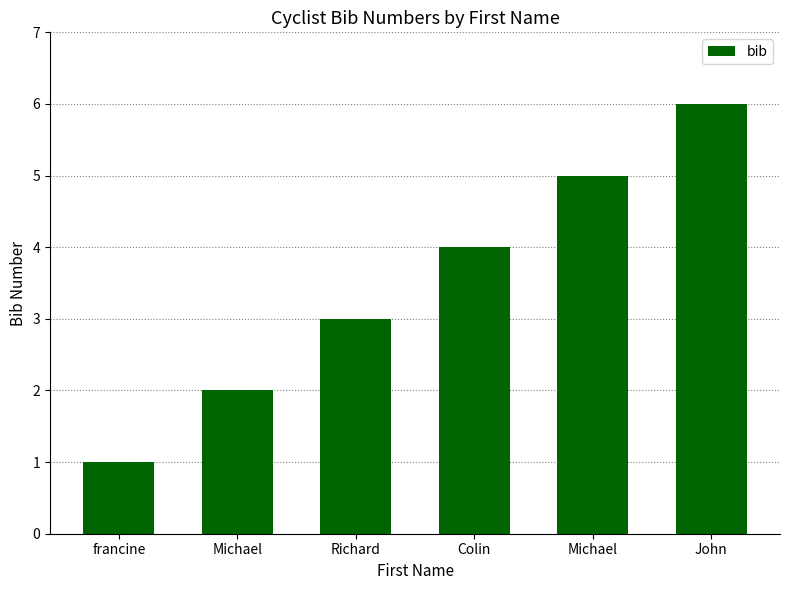

Between Colin and Richard, which is larger?

Colin